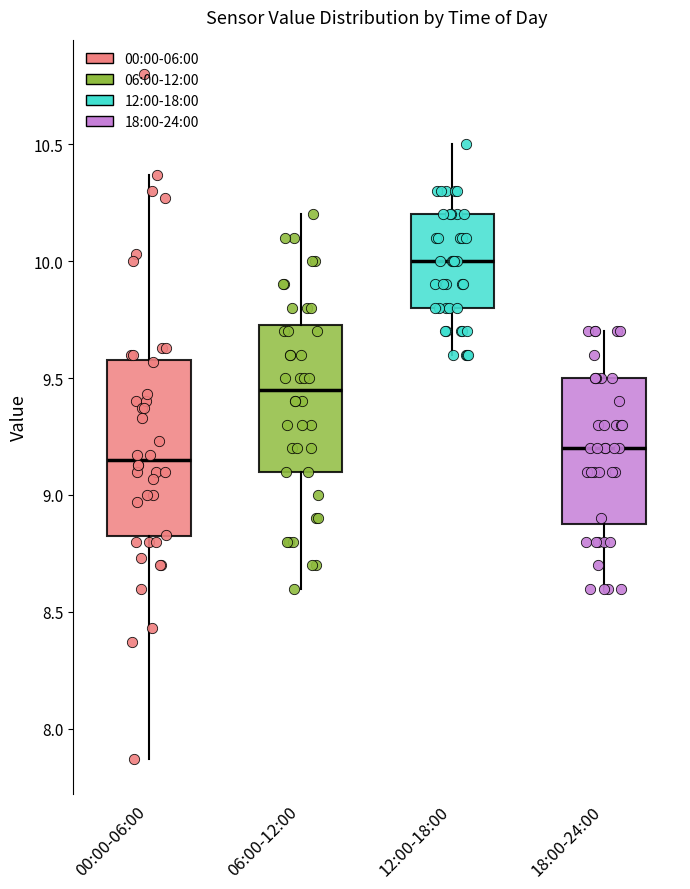

Where does the median line of the box for 12:00-18:00 sit on the y-axis? The values are not printed on the chart, so give them approximately, as read against the axis.

10.00